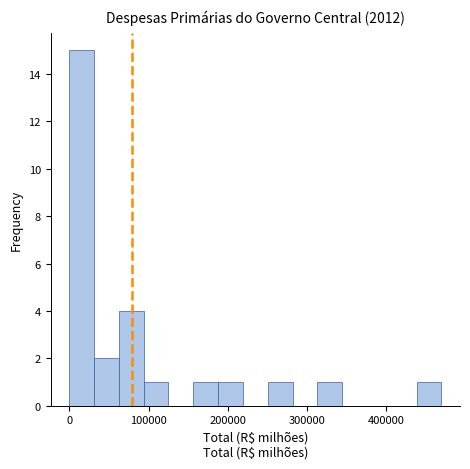

Around what value on the x-axis is the tallest bar? Give the approximate position of its centre, as read against the axis.

20000